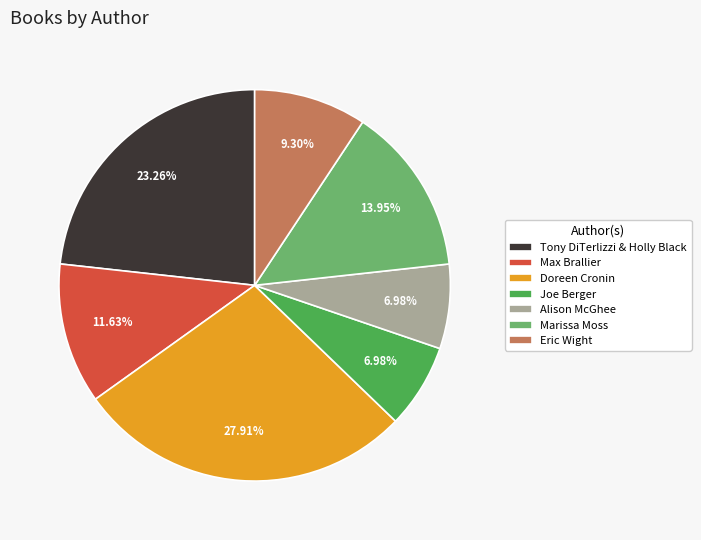

Is there any slice that represents more than half of the pie?

No